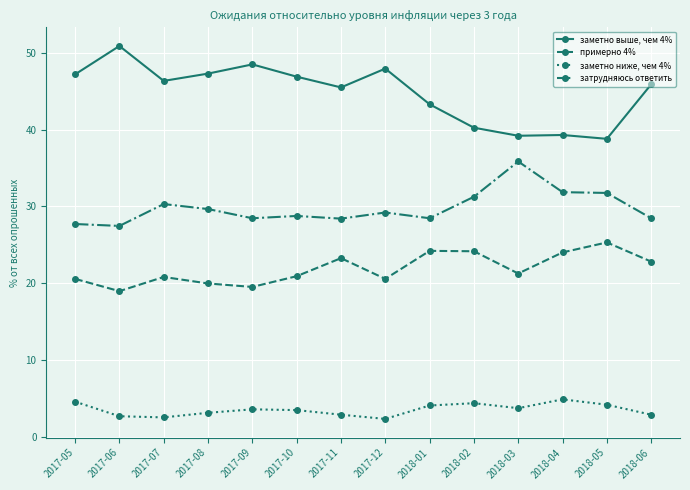

Count the number of categories in the chart.

14